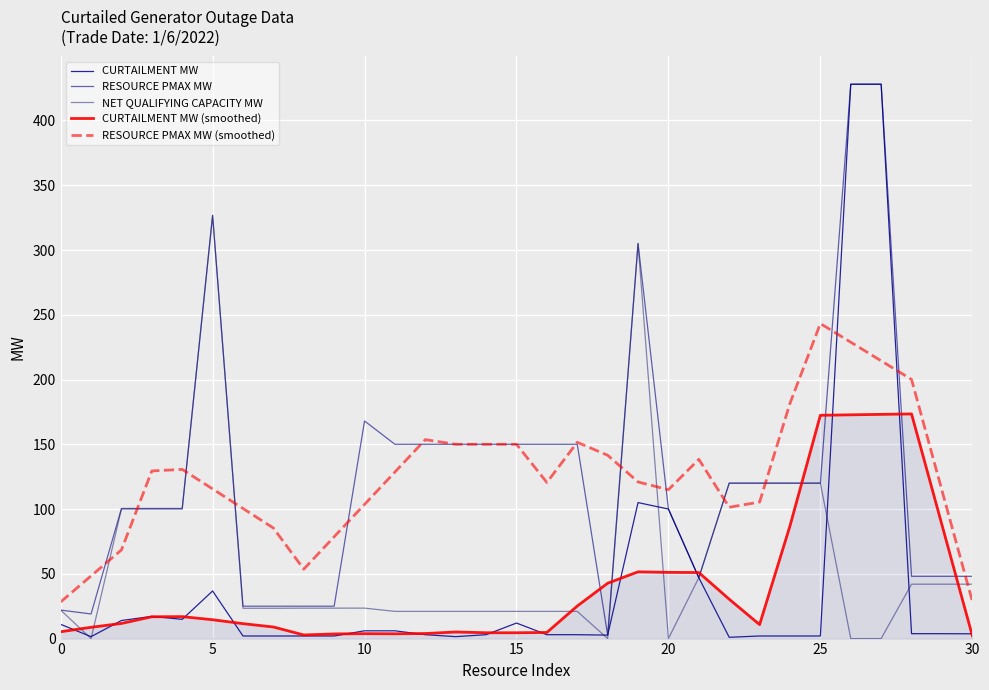

How many lines are shown in the chart?

5